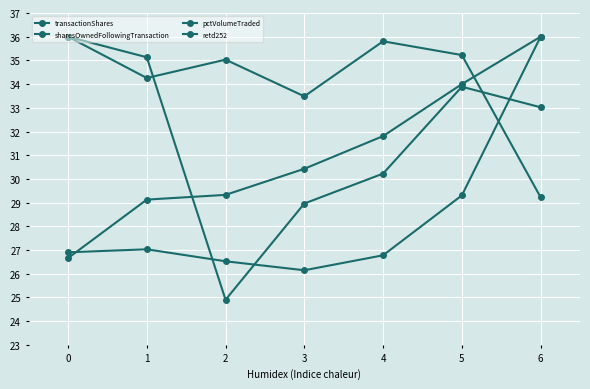

Is the value of transactionShares at 1 greater than the value of sharesOwnedFollowingTransaction at 3?

Yes